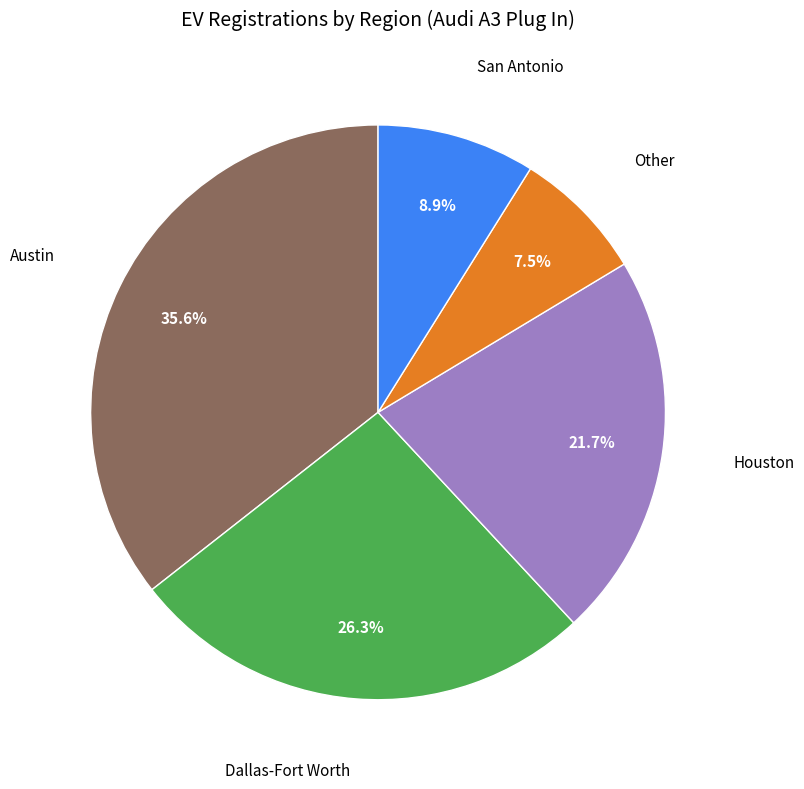

Is there a majority slice in this chart?

No